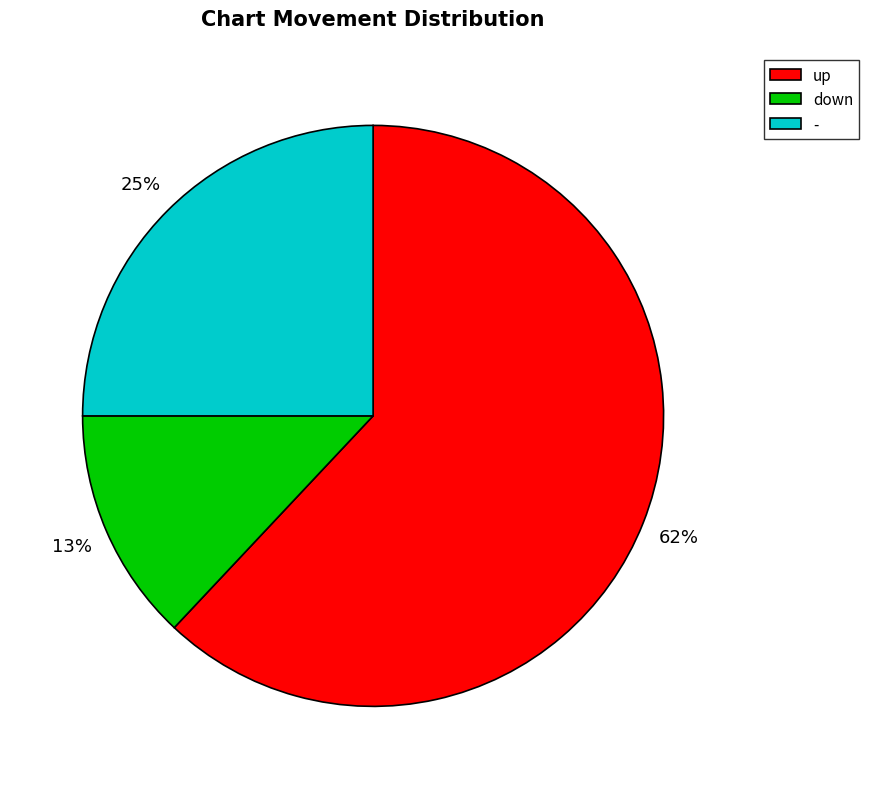

True or false: - accounts for 25% of the total.

True